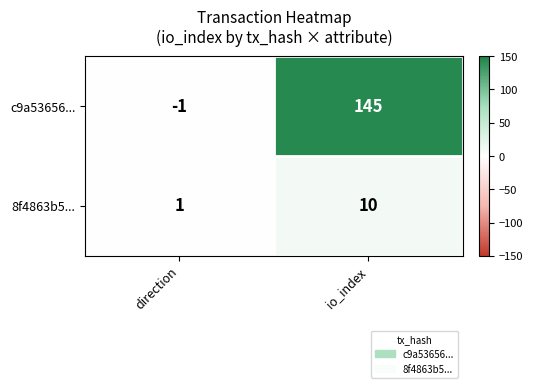

Between direction and io_index, which series saw the biggest shift?

c9a53656...